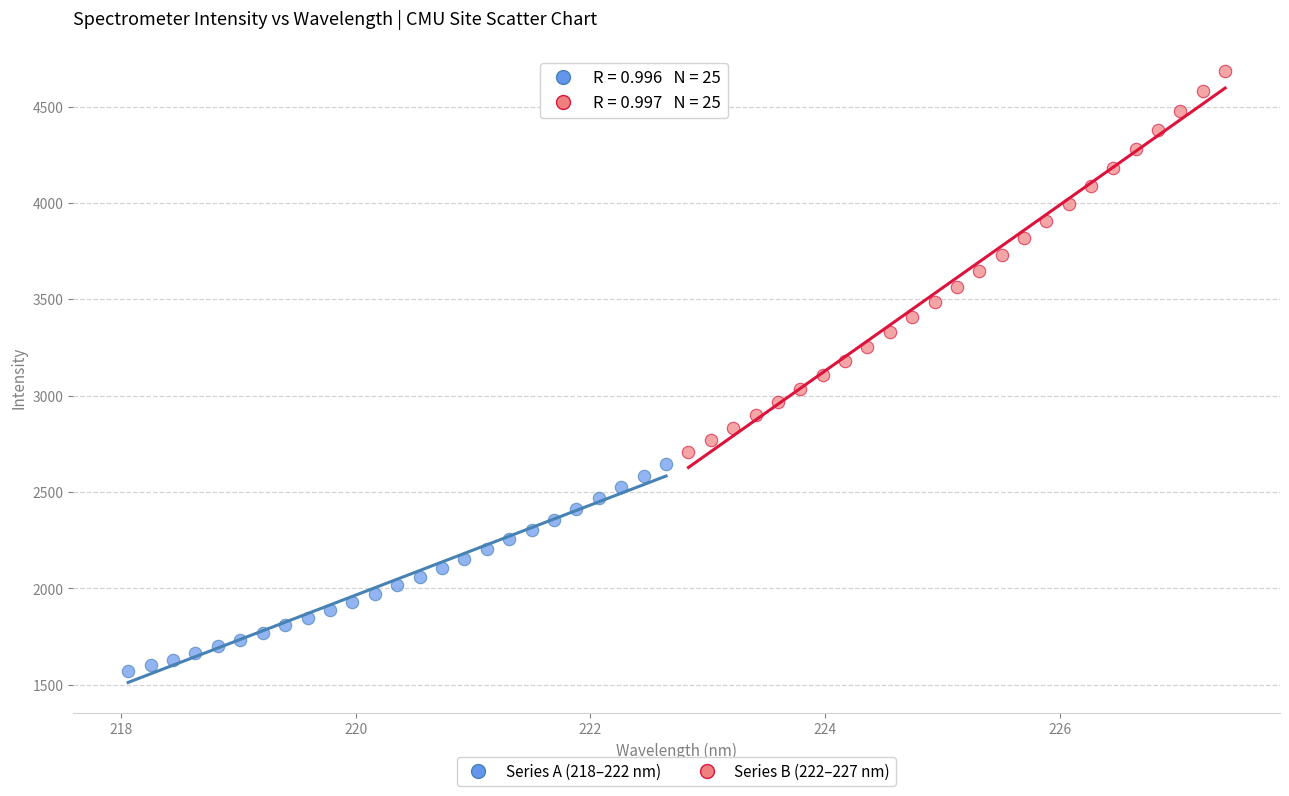

Which series contains the lowest Y value?

Series A (218–222 nm)